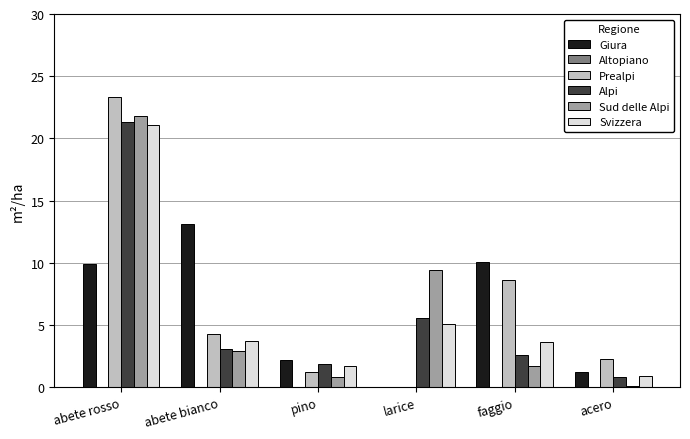

How many groups of bars are there?

6